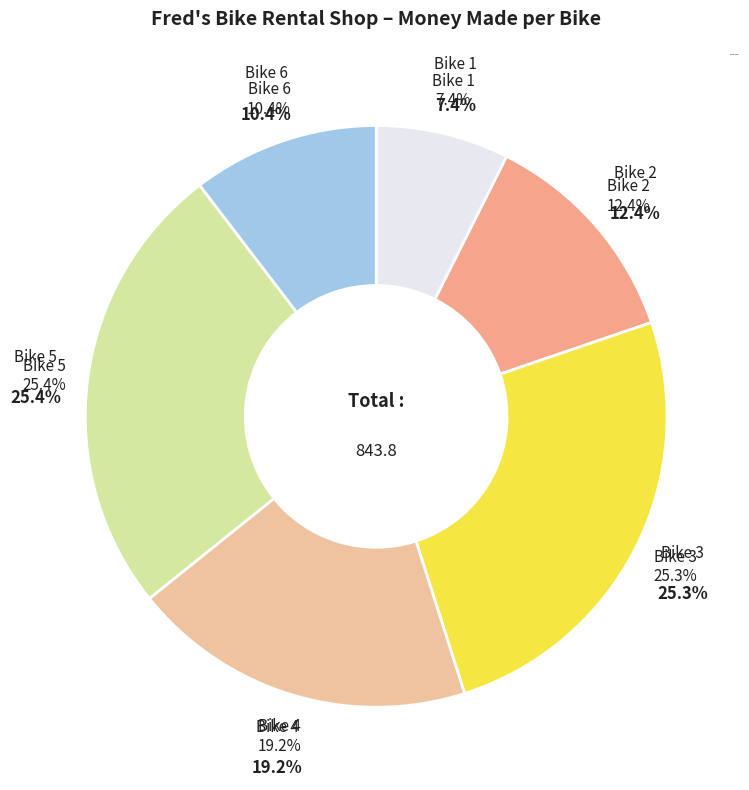

Does Bike 3 represent more than half of the total?

No